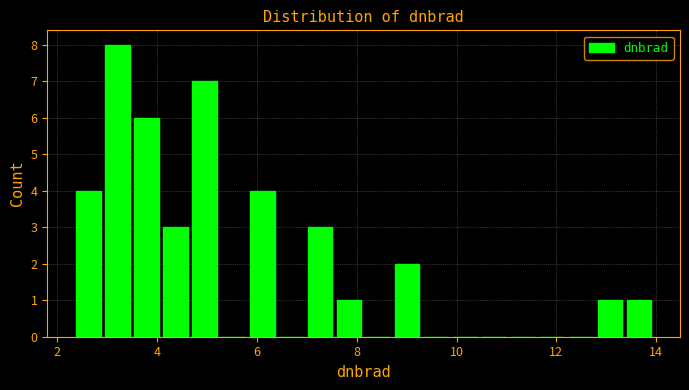

Around what value on the x-axis is the tallest bar? Give the approximate position of its centre, as read against the axis.

3.2